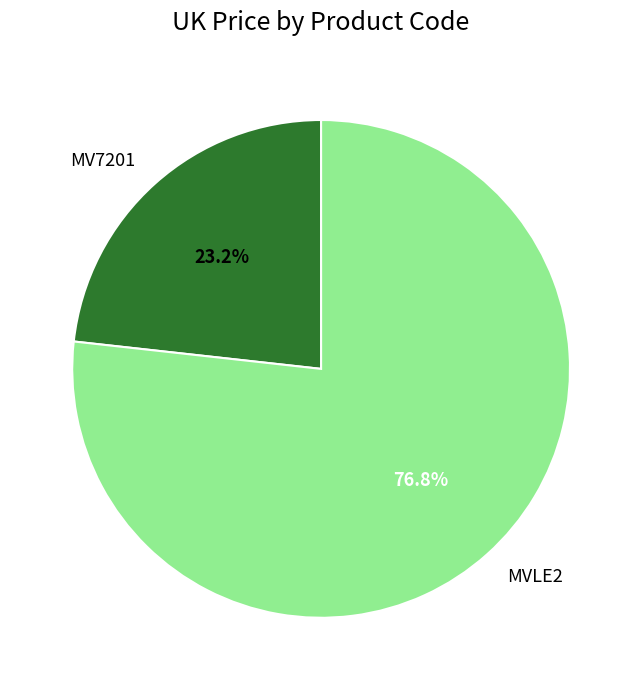

Rank the categories by value from highest to lowest.

MVLE2, MV7201